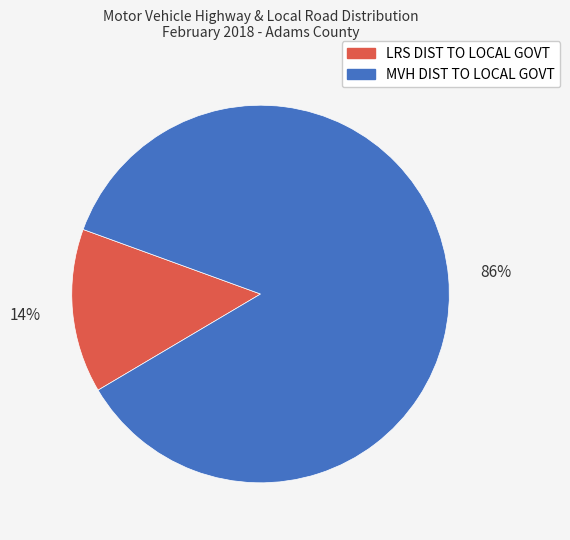

Is there any slice that represents more than half of the pie?

Yes